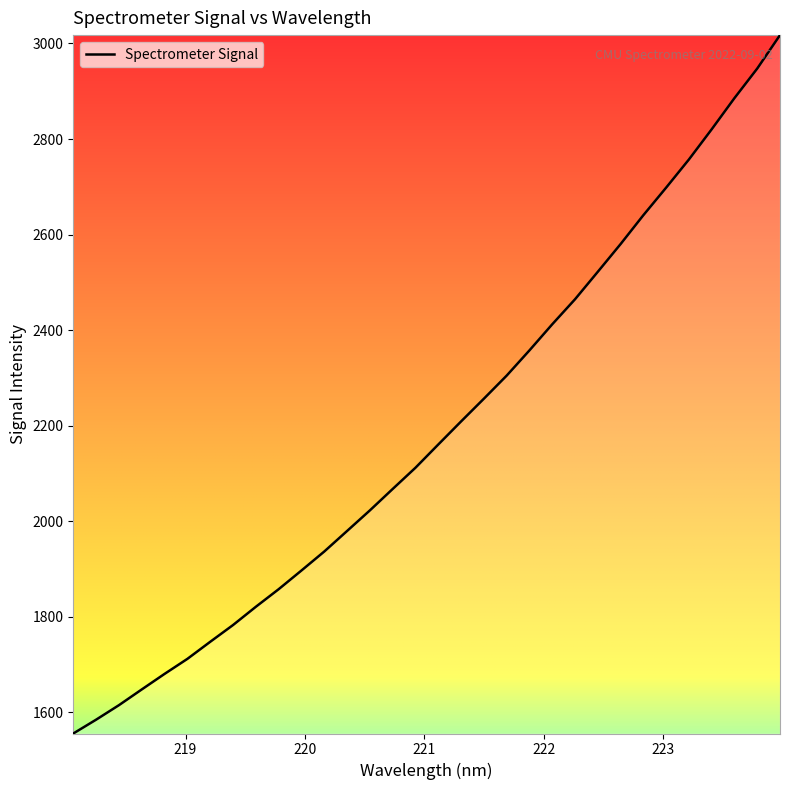

How many values exceed 2160?

16